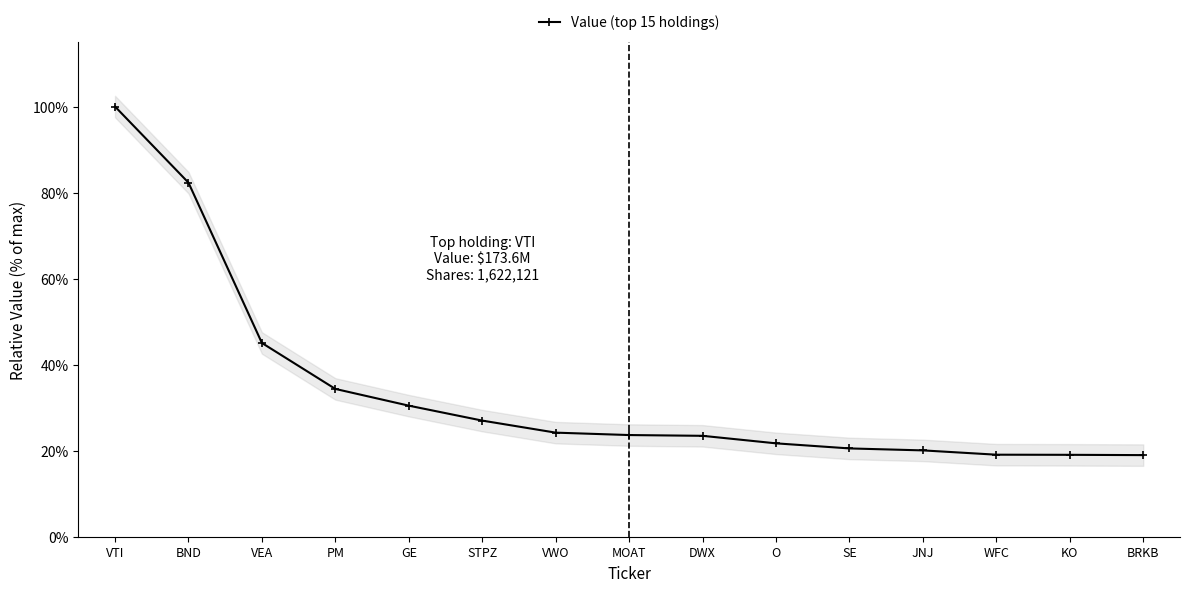

Reading left to right, list all the values displayed in this chart.

100.0	82.3	45.0	34.4	30.5	27.0	24.2	23.6	23.5	21.7	20.5	20.1	19.1	19.0	19.0